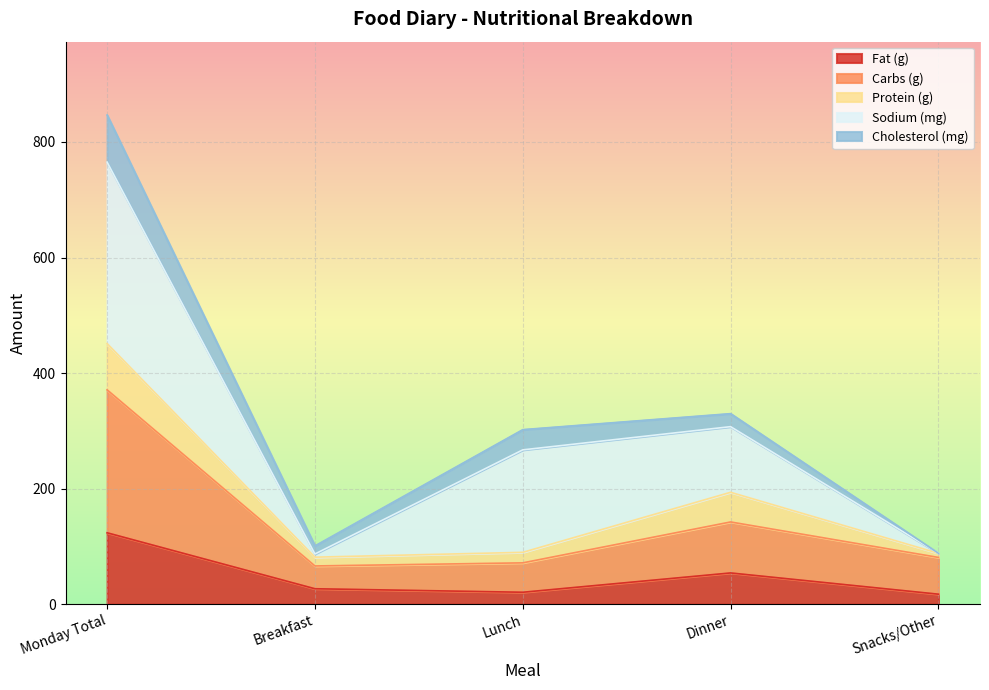

At how many categories does at least one series exceed 259?

1